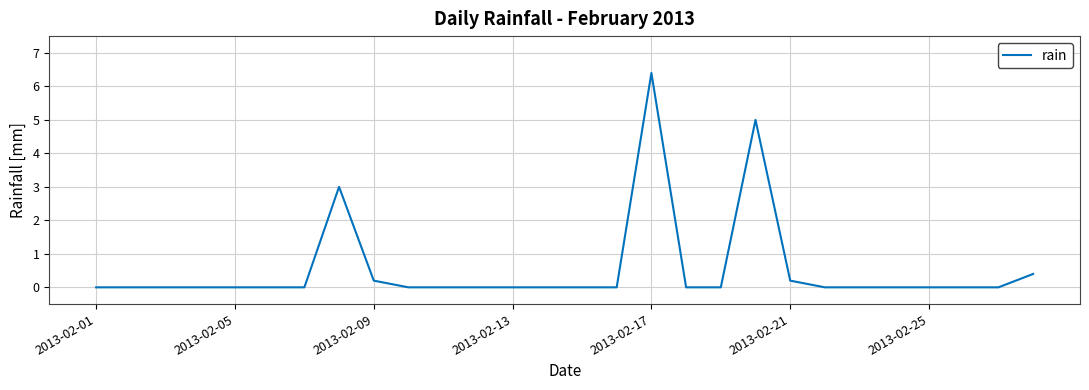

What is the difference between the maximum and minimum values?

6.4